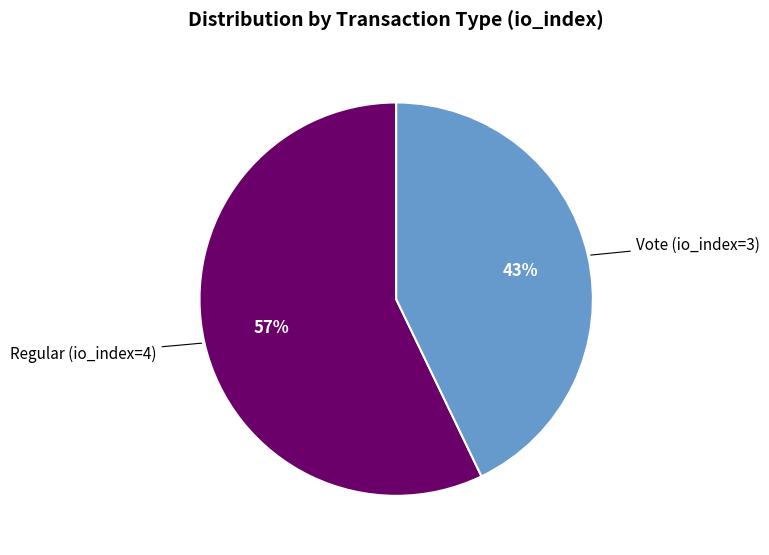

How many slices are in this pie chart?

2